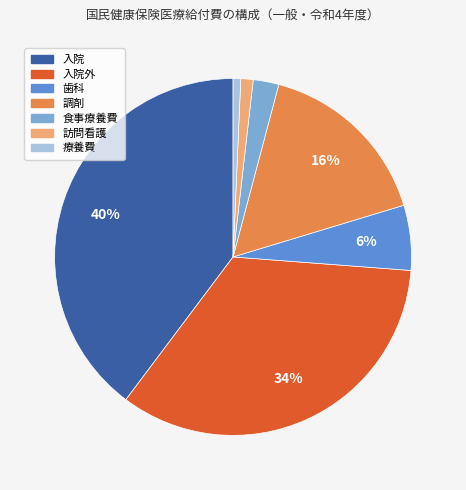

Is there a majority slice in this chart?

No